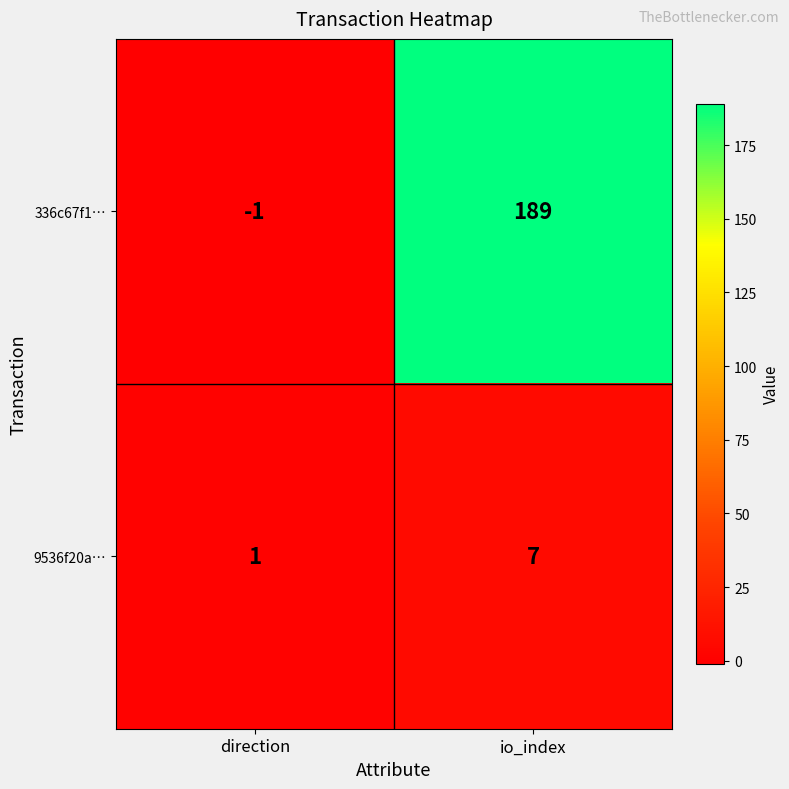

What is the approximate value of 336c67f1… at io_index?

189